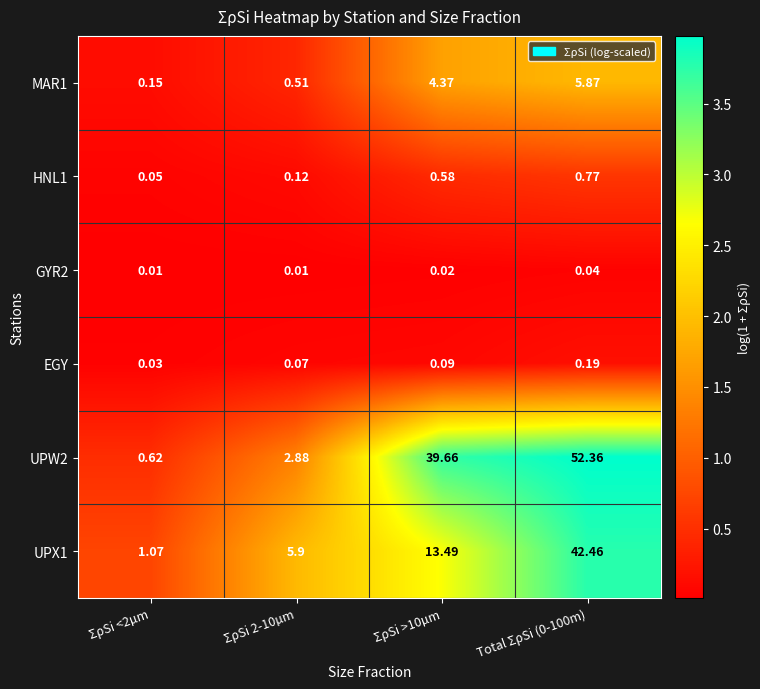

Is the value of MAR1 at ΣρSi >10µm greater than the value of GYR2 at Total ΣρSi (0-100m)?

Yes